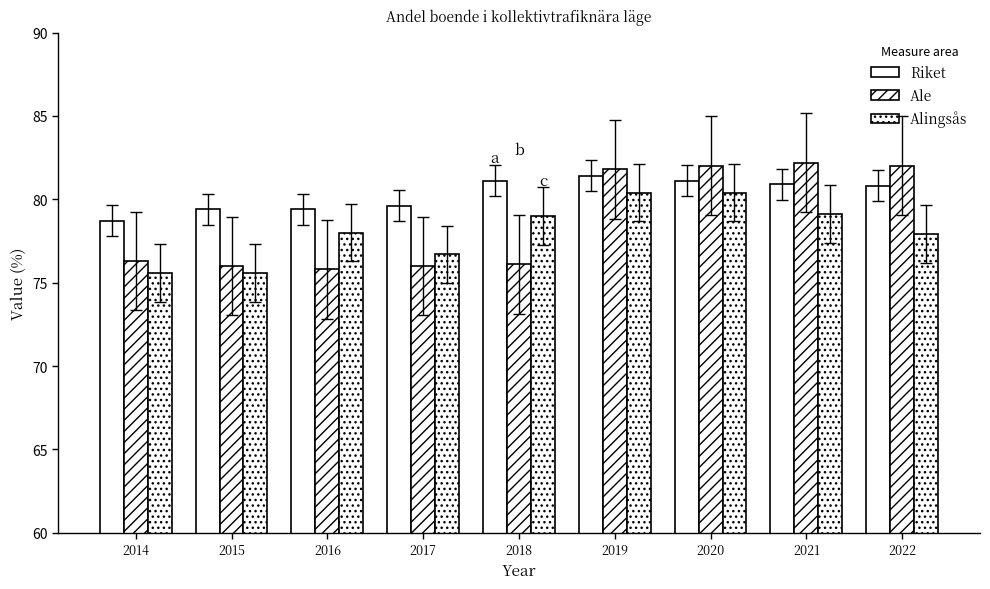

How many series are shown in this chart?

3